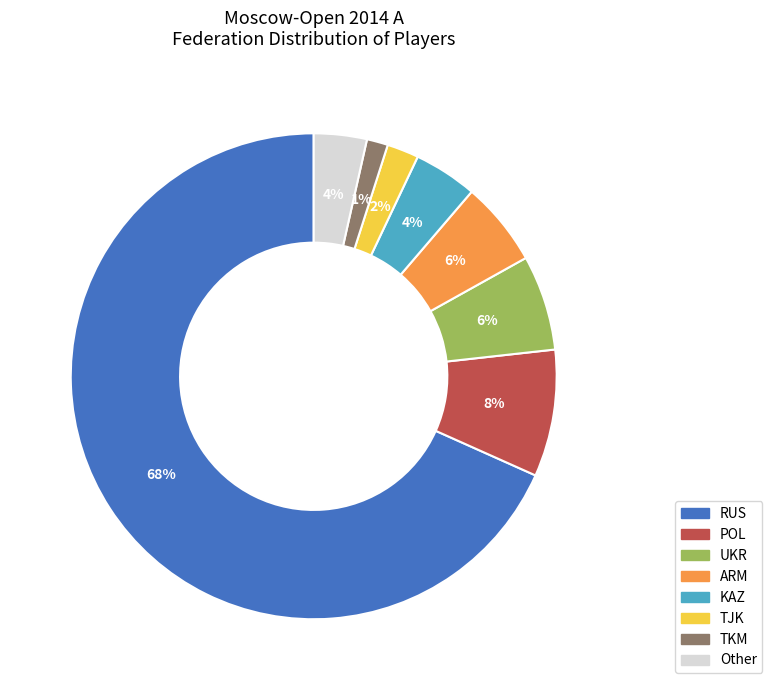

What percentage is the POL slice, to the nearest percent?

8%